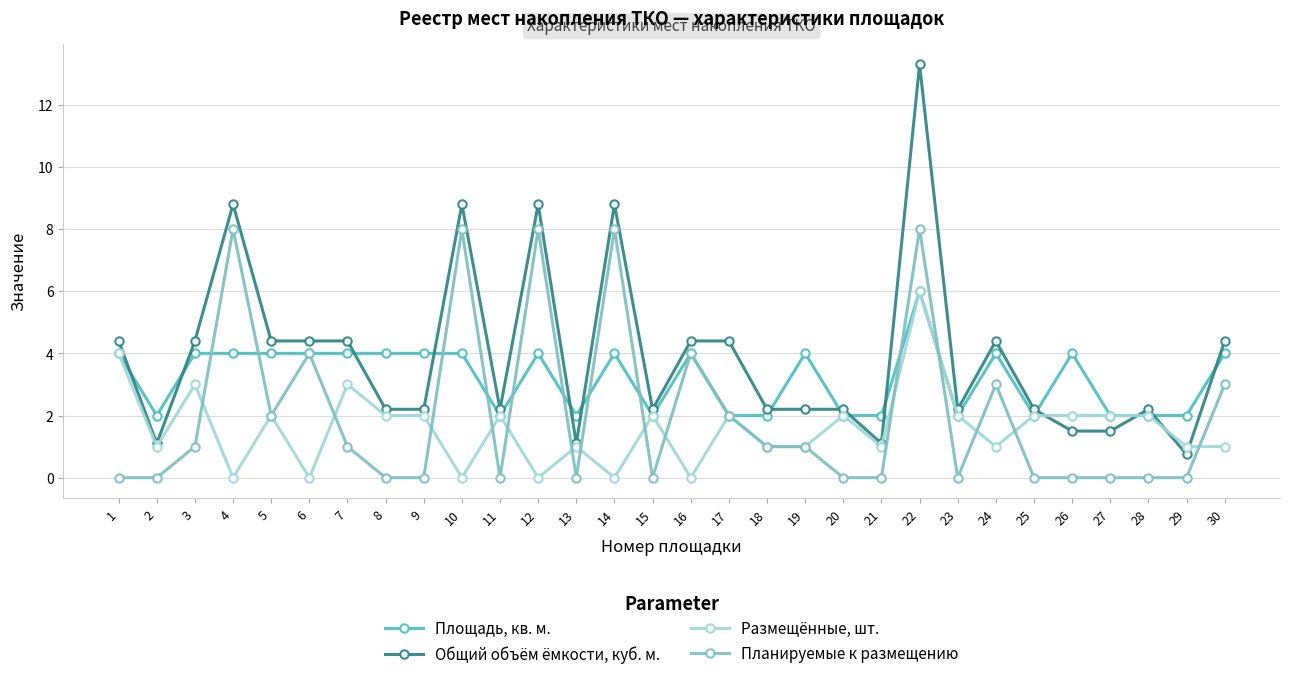

True or false: Размещённые, шт. has more than 2 interior local peaks.

True